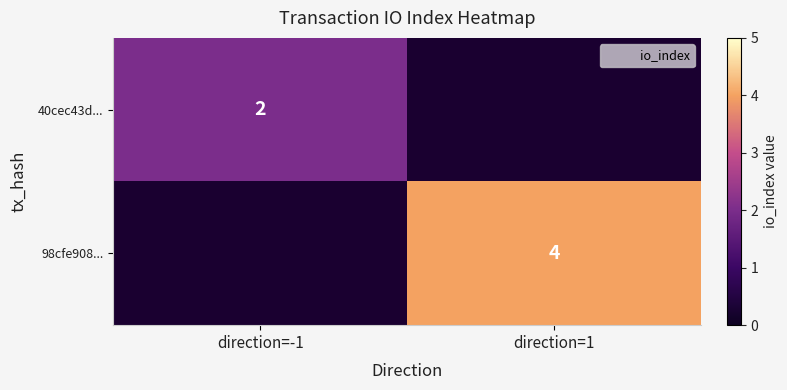

The value of 40cec43d... at direction=-1 is 2.0. True or false?

True